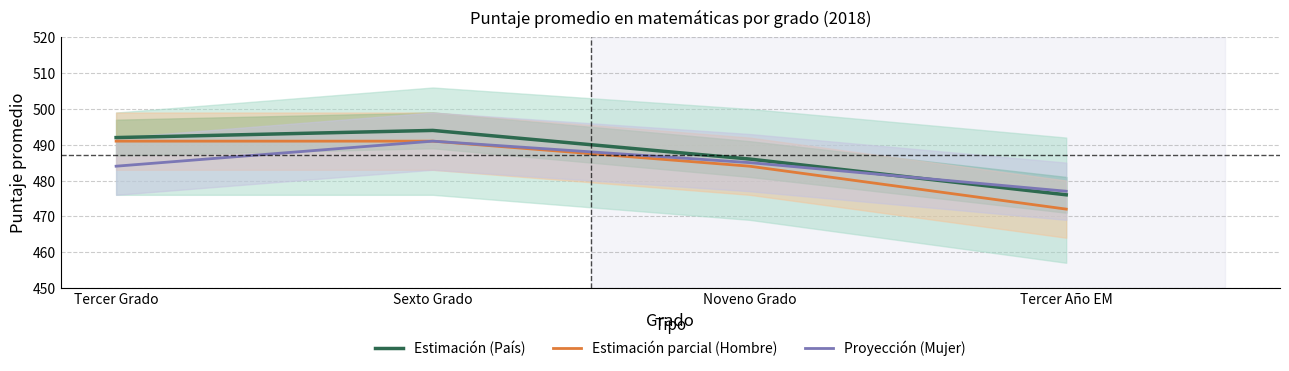

How many Estimación parcial (Hombre) values are between 484 and 491?

3